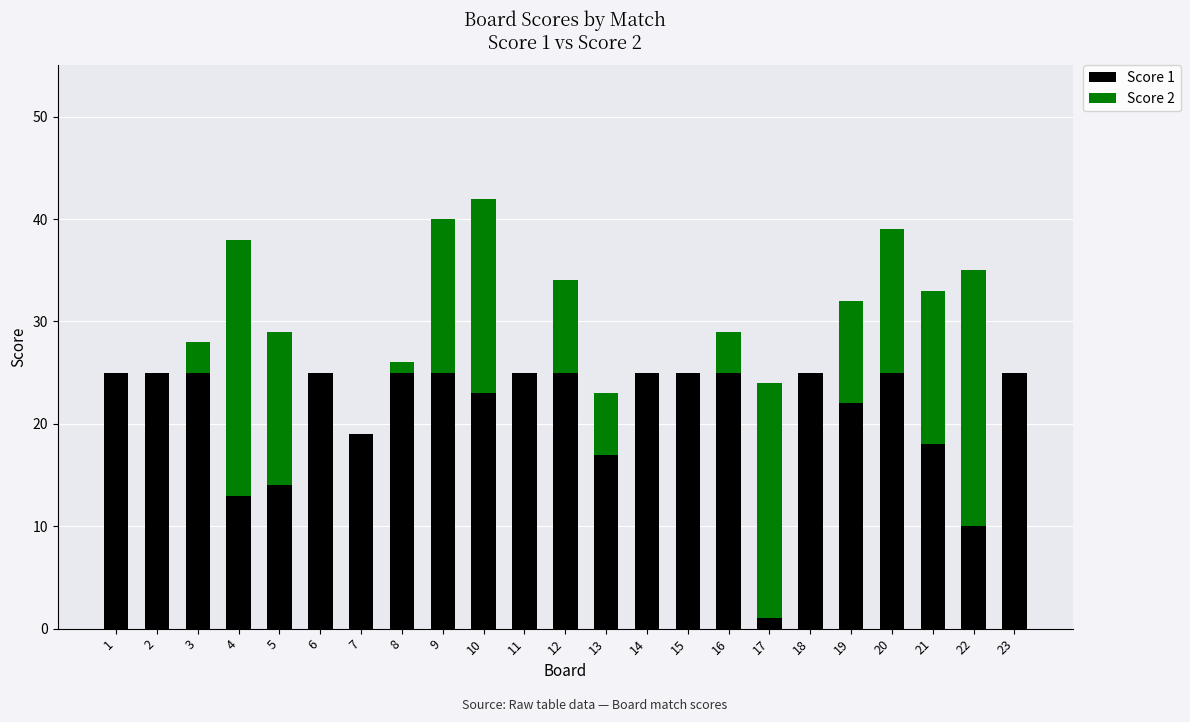

What is the total value across all series at 12?

34